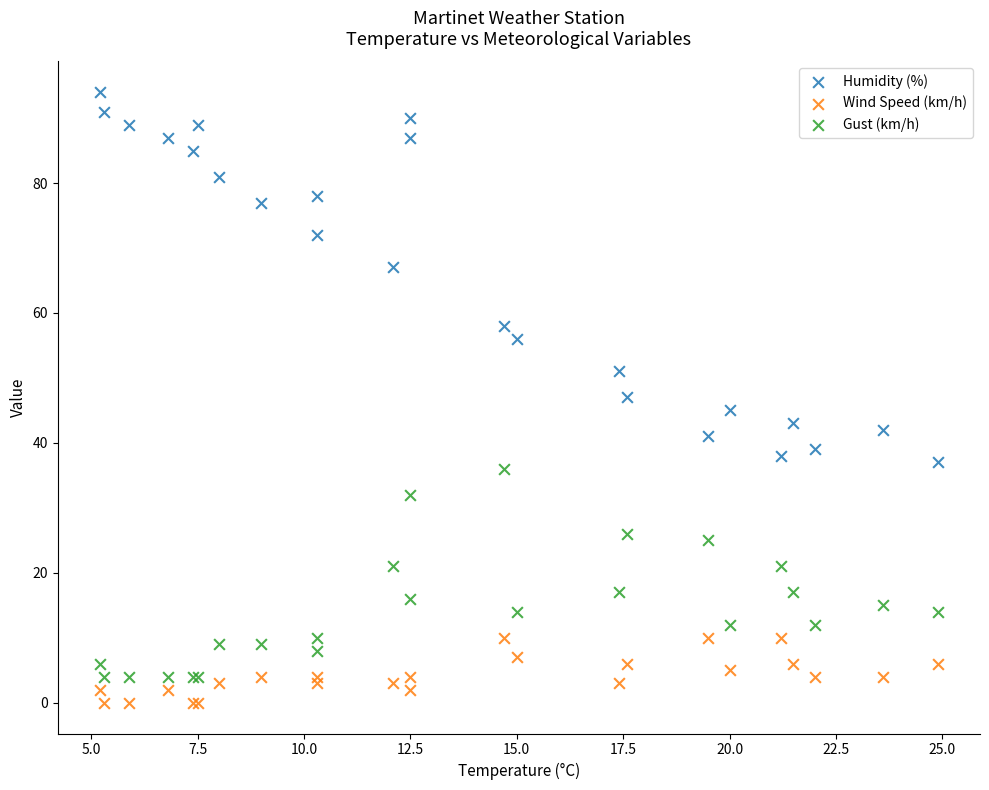

Which series contains the highest Y value?

Humidity (%)